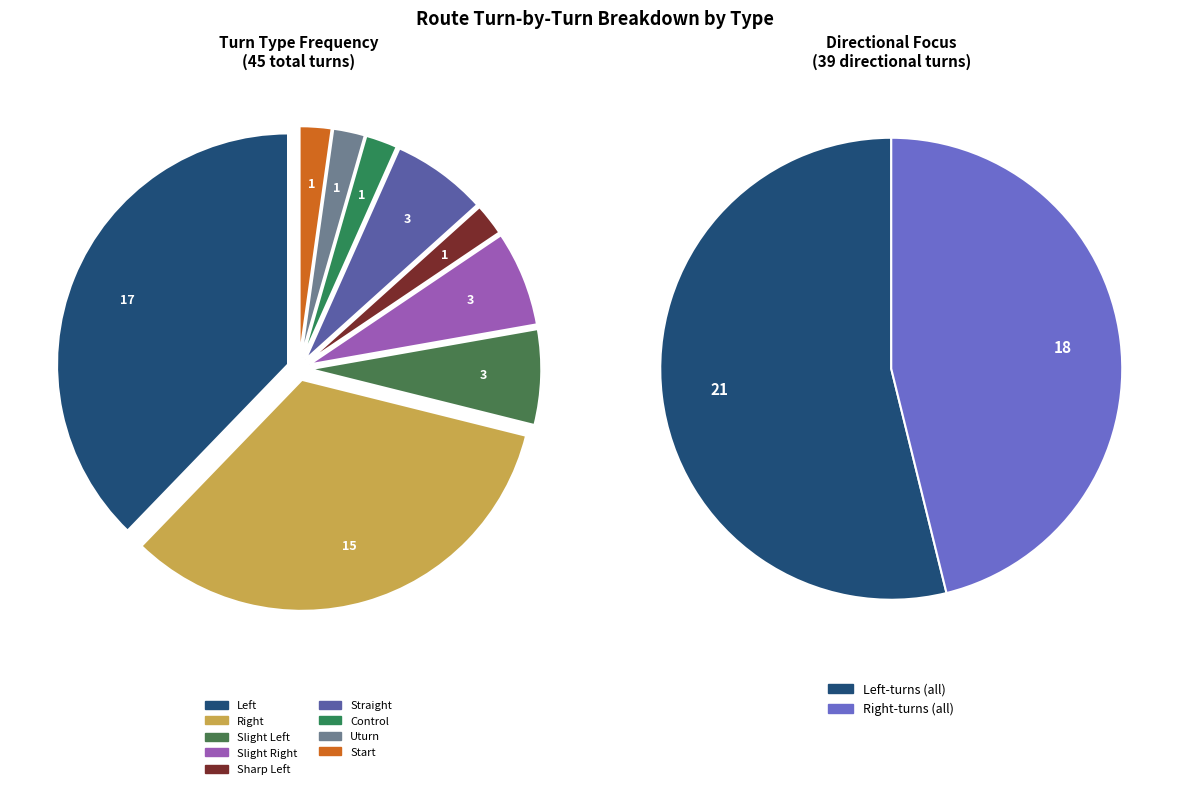

Which slice is the smallest?

Start